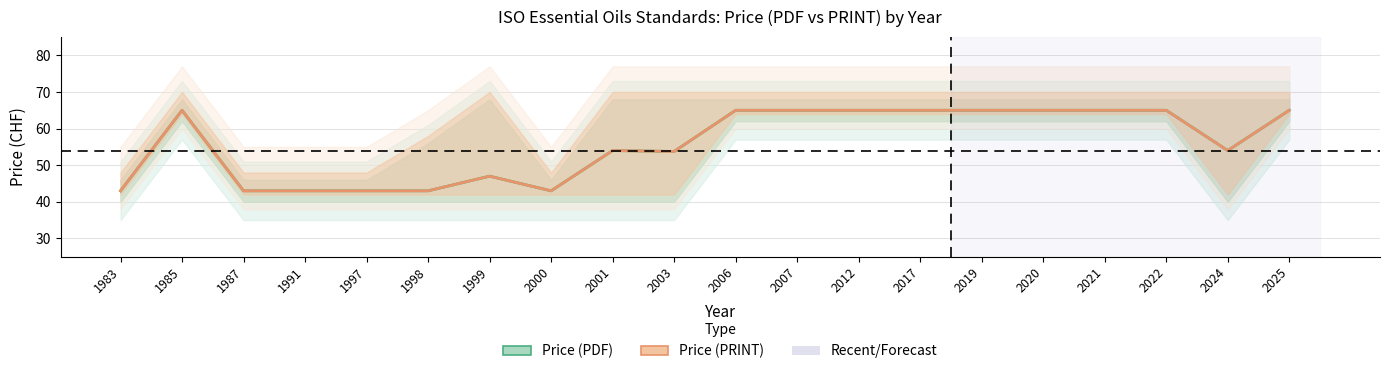

True or false: Price (PRINT) has more than 2 interior local peaks.

True